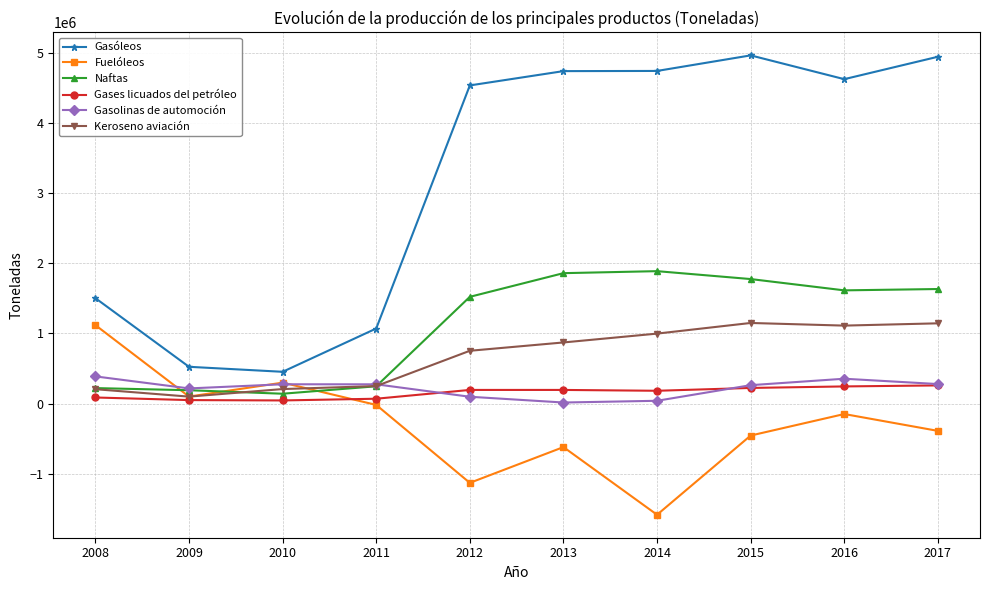

True or false: Gasolinas de automoción has more than 0 interior local peaks.

True